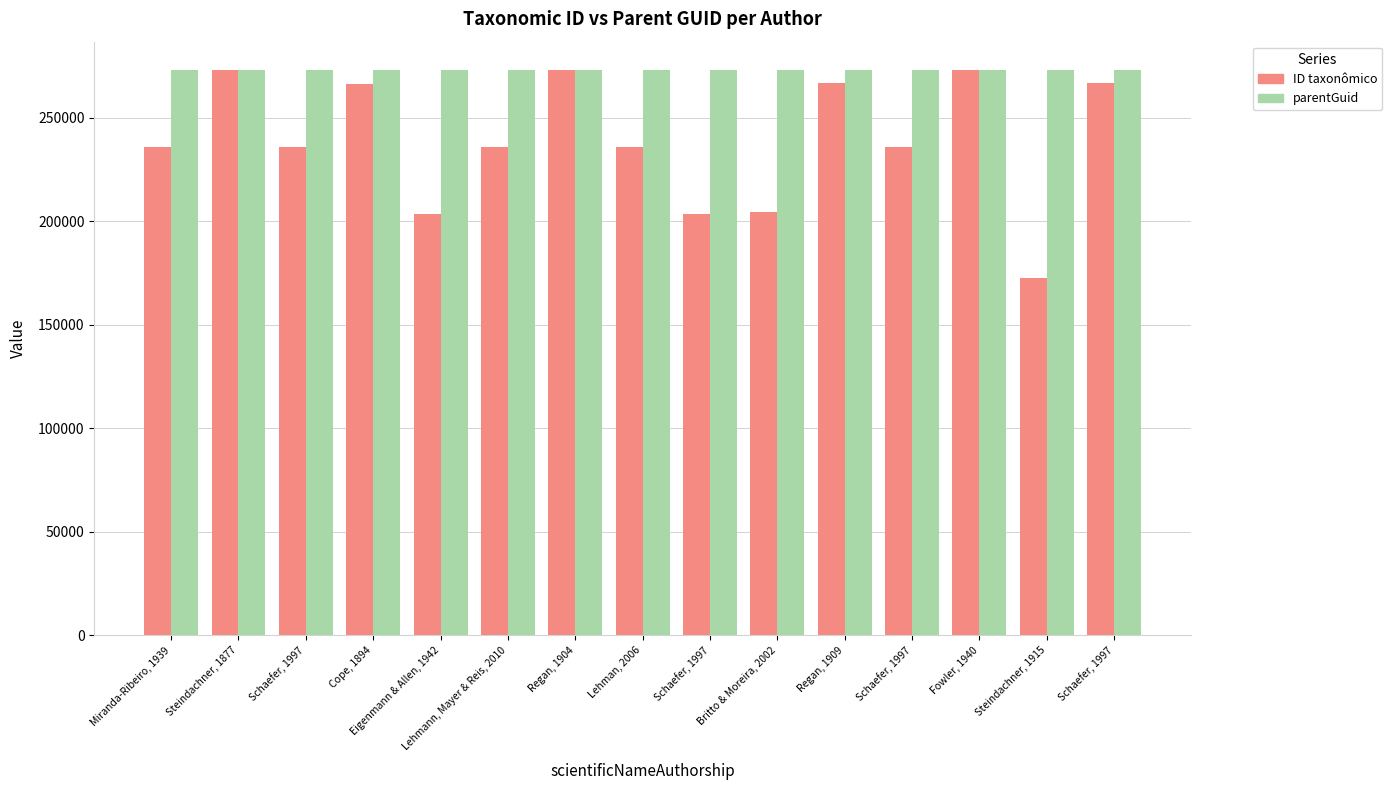

At which label does ID taxonômico first exceed 235741?

Steindachner, 1877